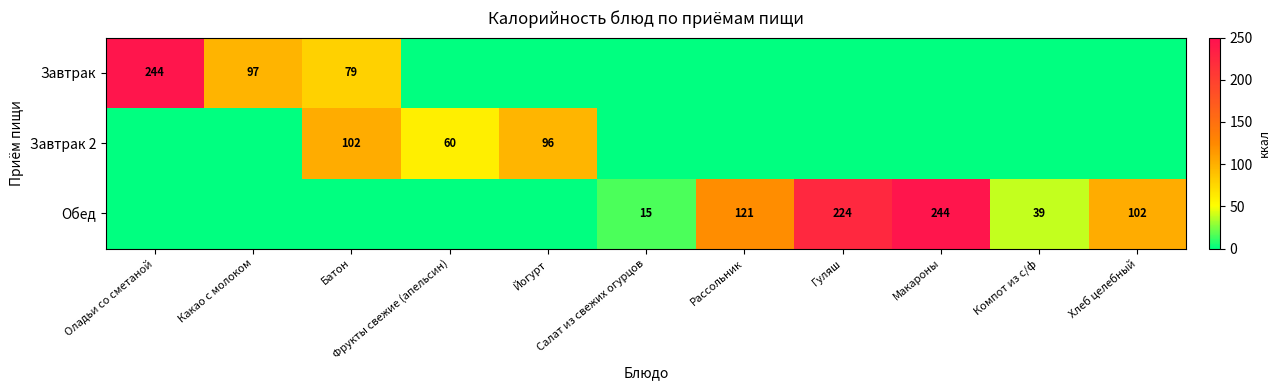

Rank the series by their average value, from highest to lowest.

Обед, Завтрак, Завтрак 2